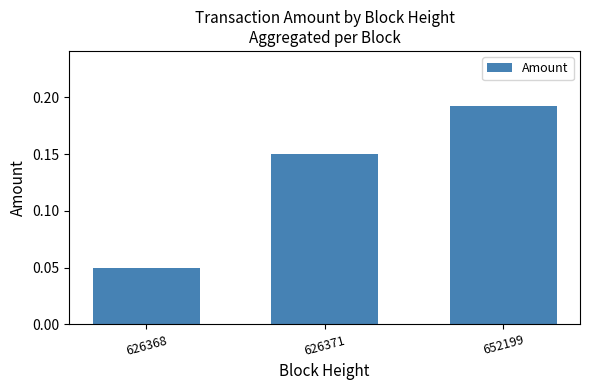

True or false: the data shows 0.1 at 652199.

False